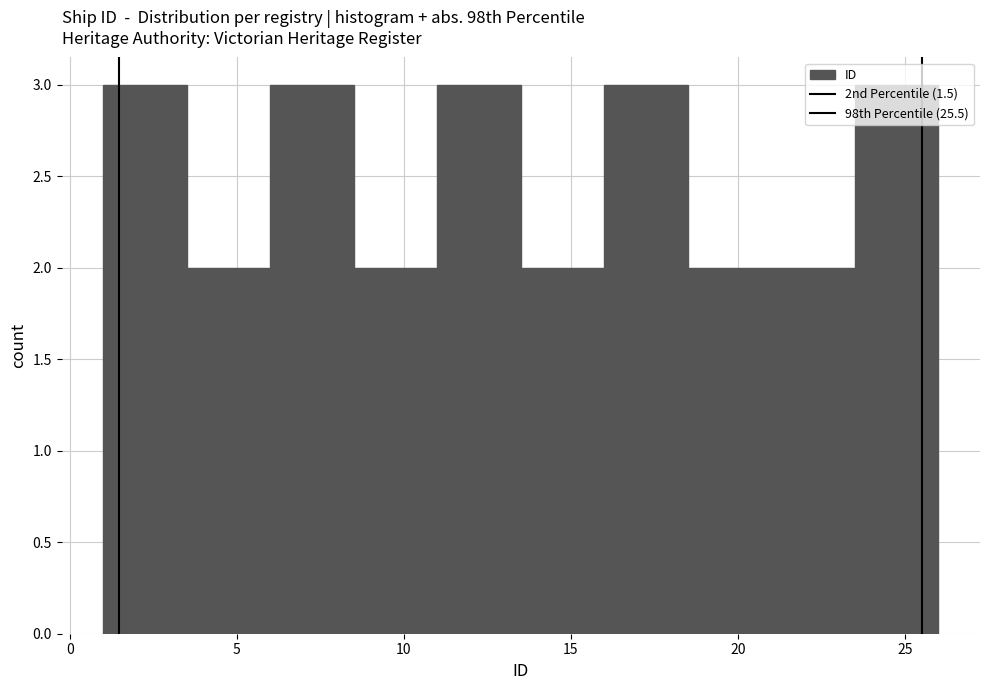

What is the height of the bar covering 18.5 to 21.0 on the x-axis? The values are not printed on the chart, so give them approximately, as read against the axis.

2